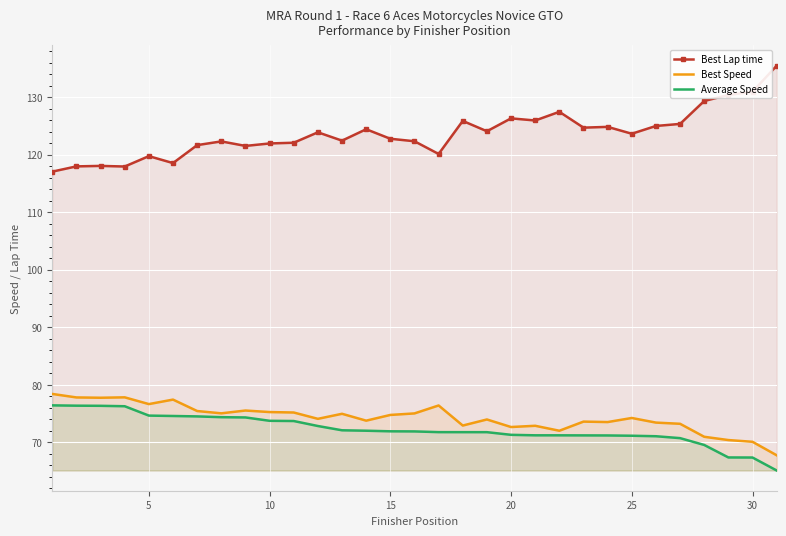

Which series has the widest spread of values?

Best Lap time